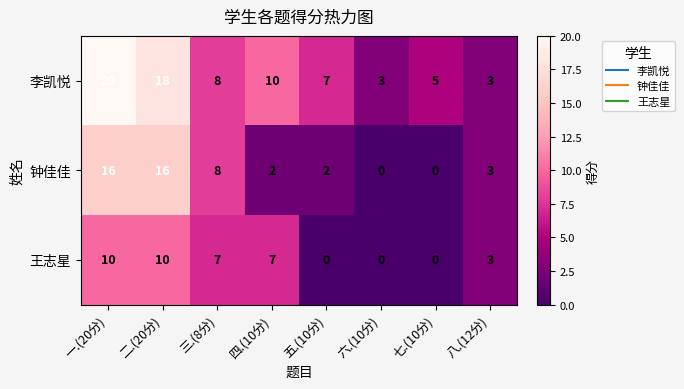

Rank the series at 一.(20分) from highest to lowest value.

李凯悦, 钟佳佳, 王志星